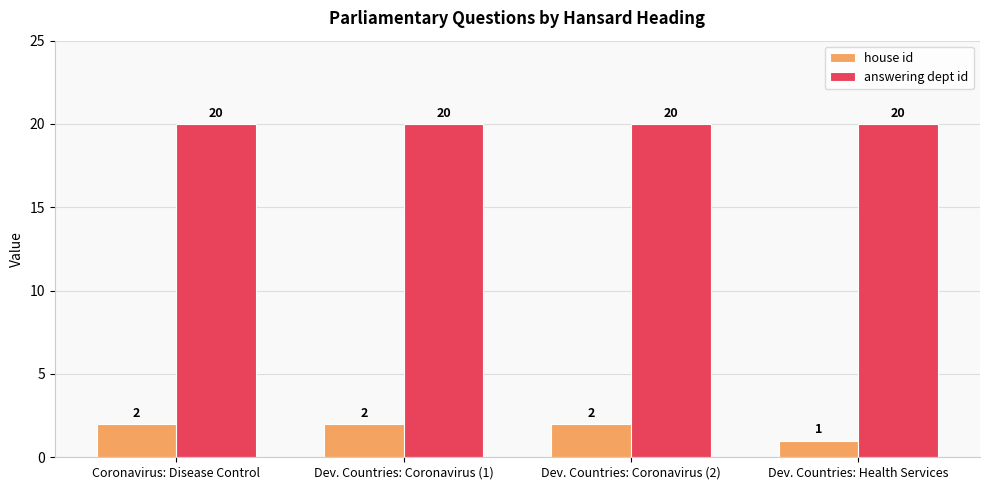

The answering dept id series shows 20 at Dev. Countries: Coronavirus (2). True or false?

True